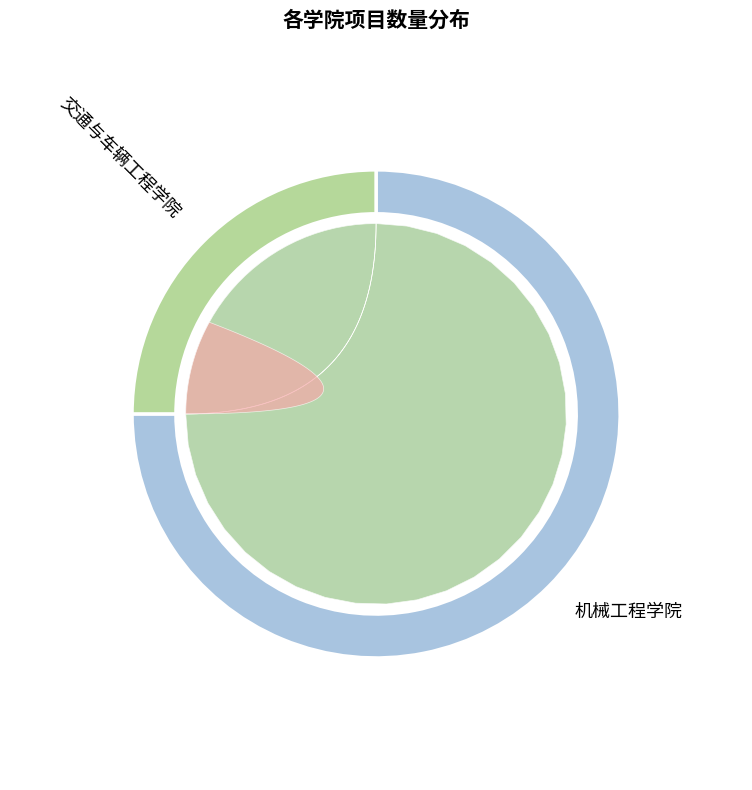

To the nearest percent, what is the difference between the 机械工程学院 and 交通与车辆工程学院 slice percentages?

50%